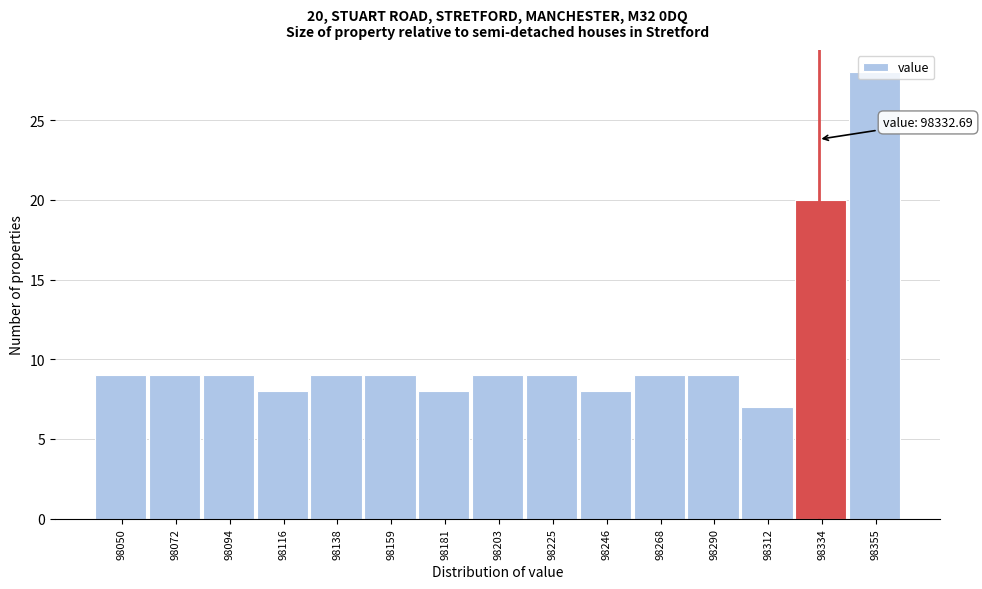

Which range on the x-axis has the tallest bar?

98345 to 98365